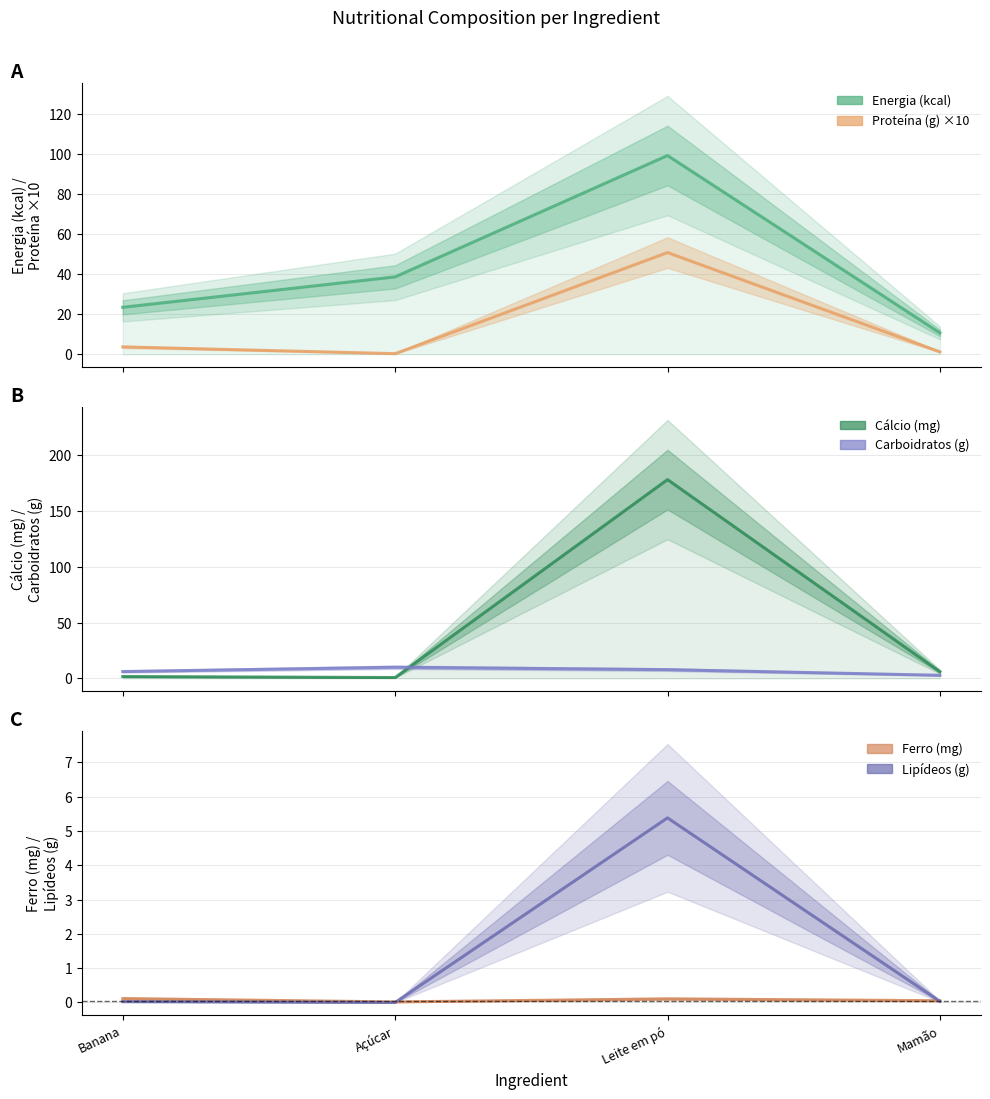

What is the average value of the Proteína (g) ×10 series?

14.0